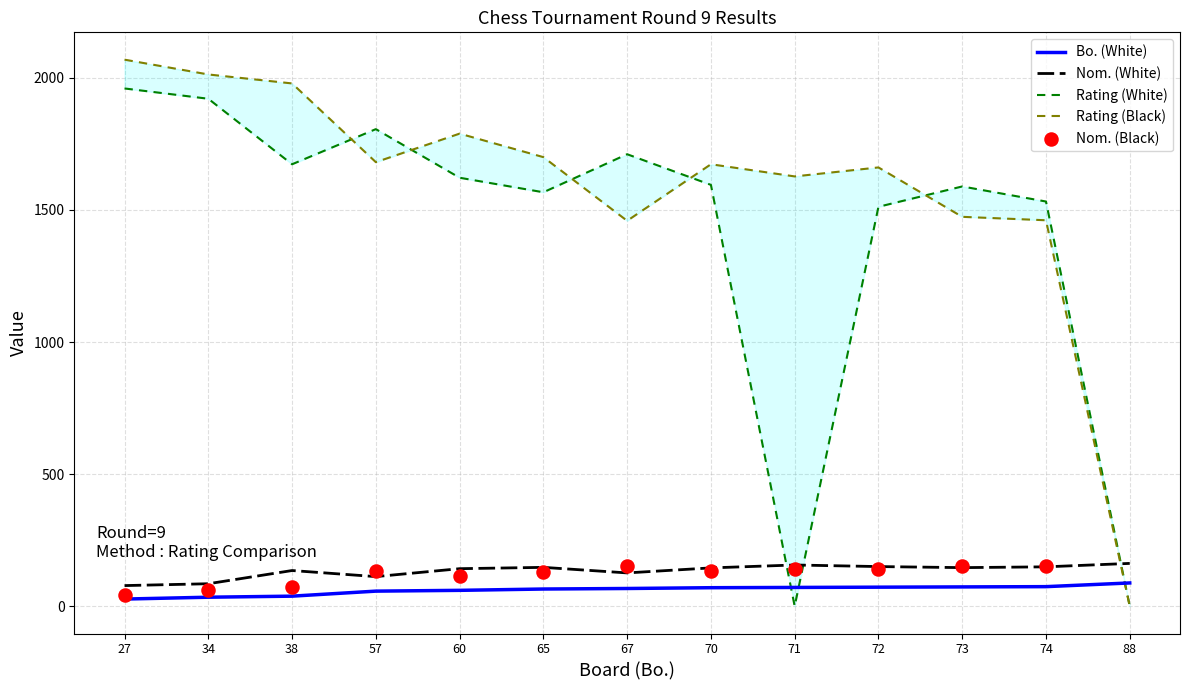

Is the value of Bo. (White) at 88 greater than the value of Nom. (White) at 71?

No